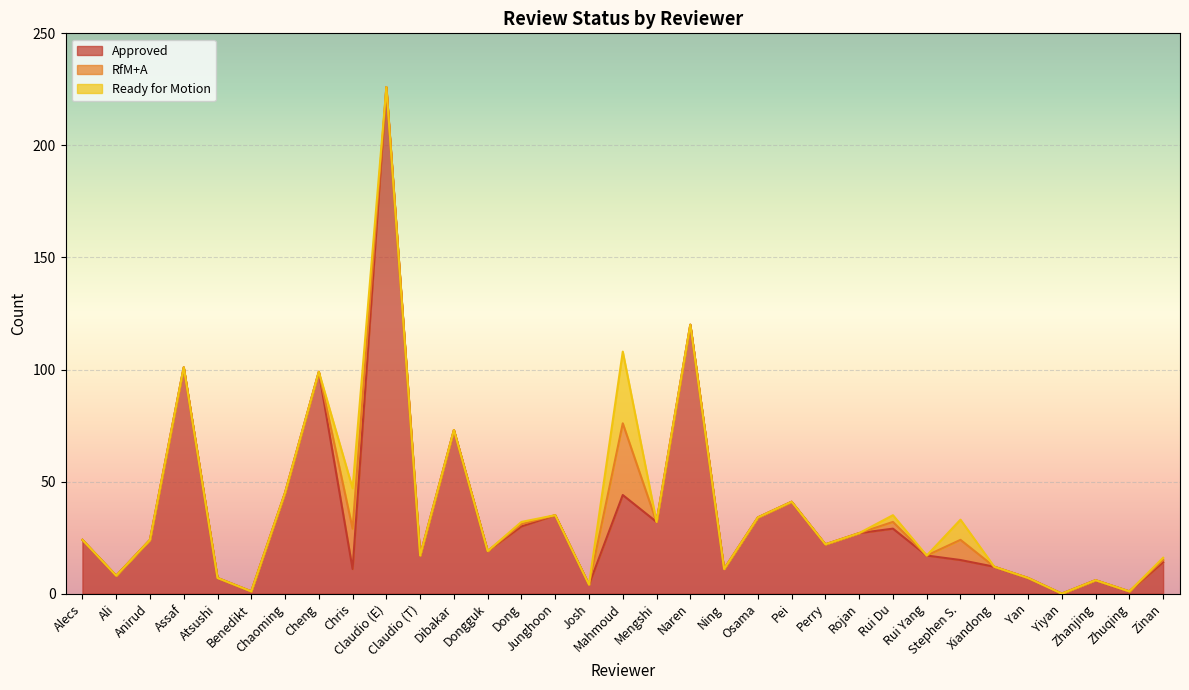

What is the sum of the Approved values at Ali and Mengshi?

40